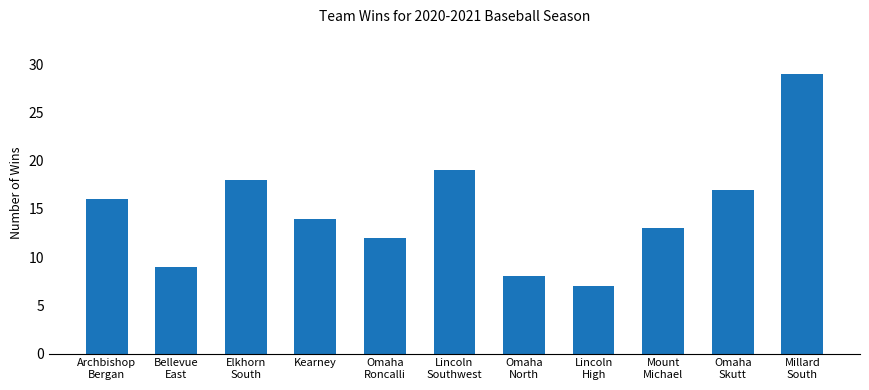

Reading left to right, what are all the values shown in this chart?

Archbishop
Bergan=16	Bellevue
East=9	Elkhorn
South=18	Kearney=14	Omaha
Roncalli=12	Lincoln
Southwest=19	Omaha
North=8	Lincoln
High=7	Mount
Michael=13	Omaha
Skutt=17	Millard
South=29